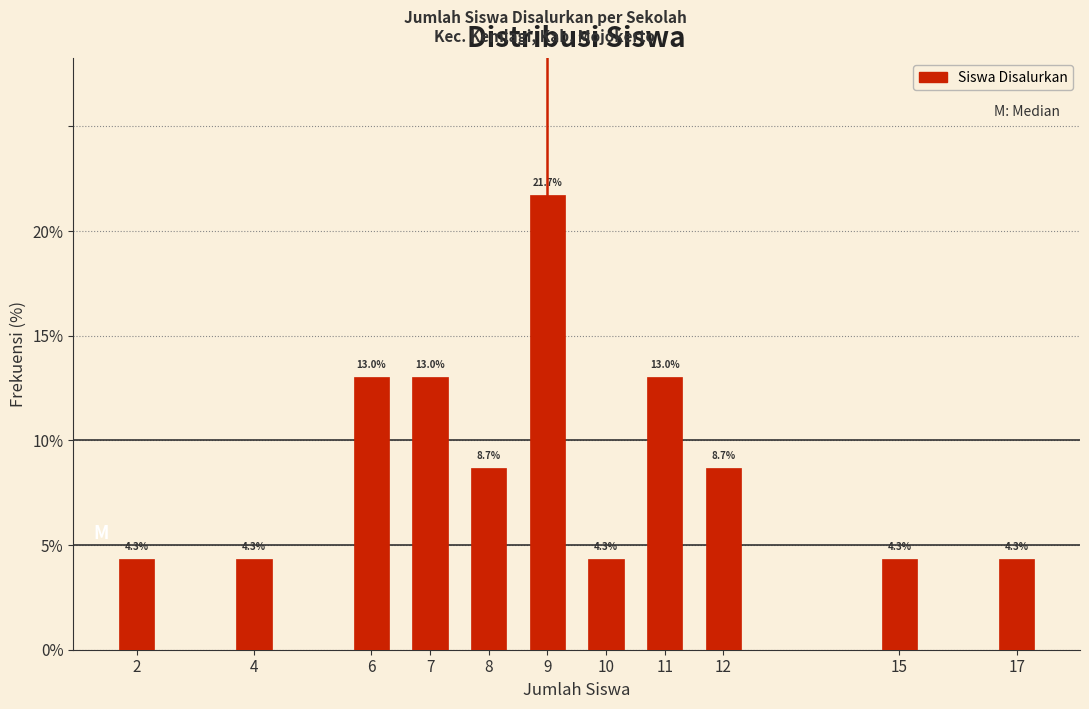

Reading left to right, what are all the values shown in this chart?

2=4.3	4=4.3	6=13.0	7=13.0	8=8.7	9=21.7	10=4.3	11=13.0	12=8.7	15=4.3	17=4.3